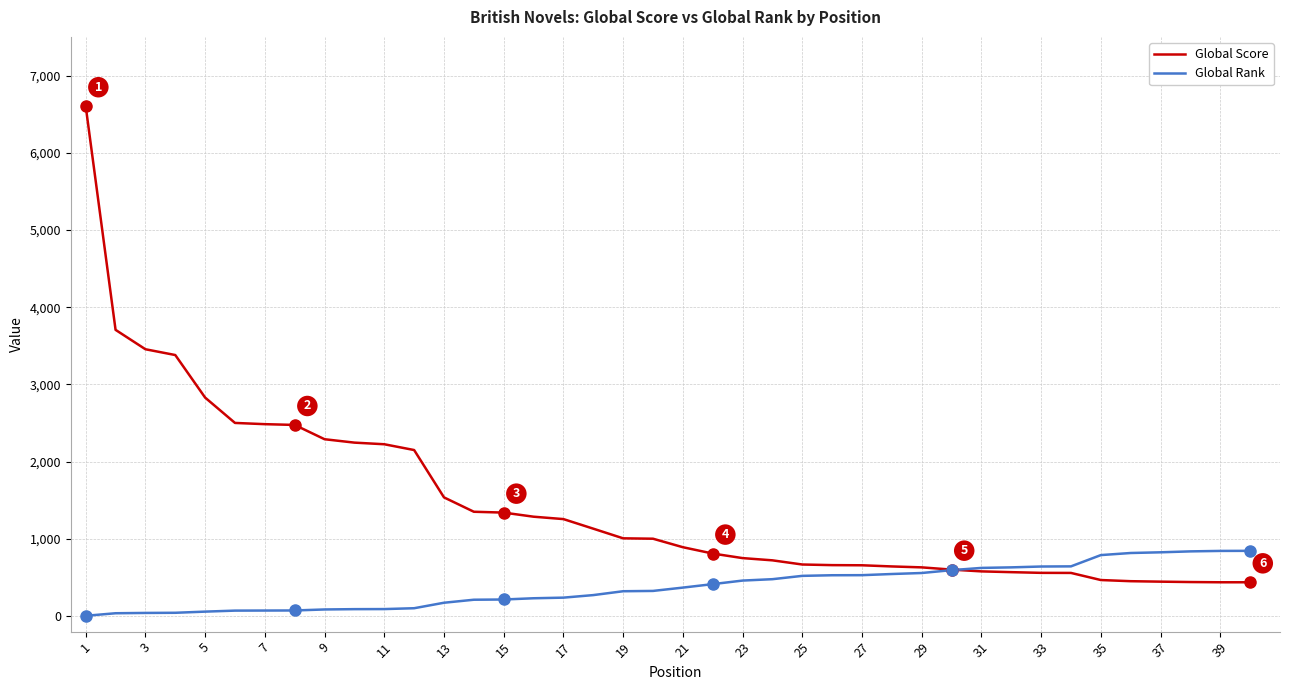

Which series has the largest total across all categories?

Global Score